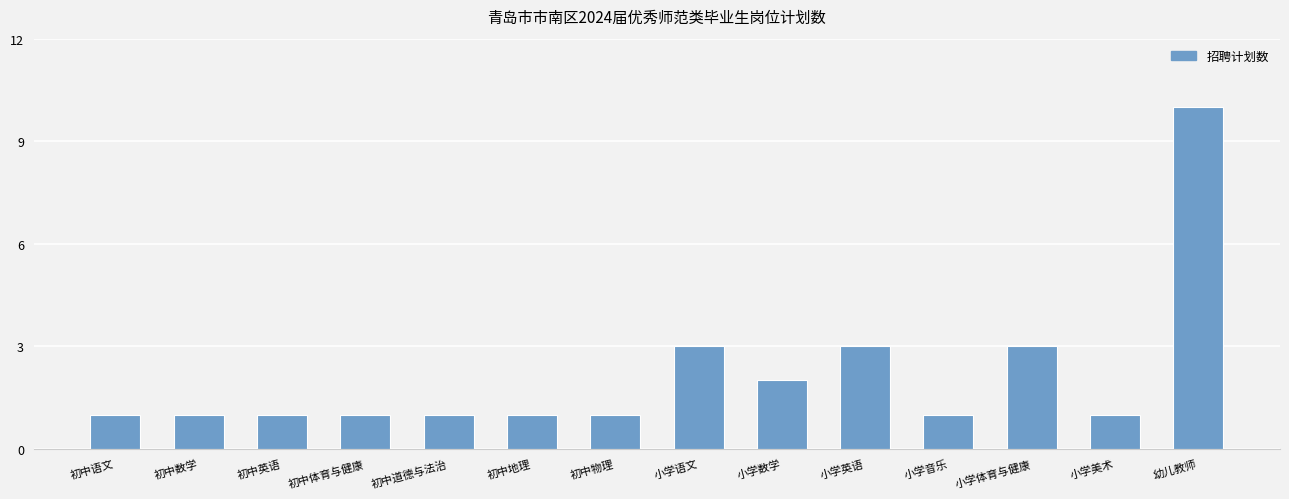

What is the smallest value displayed?

1